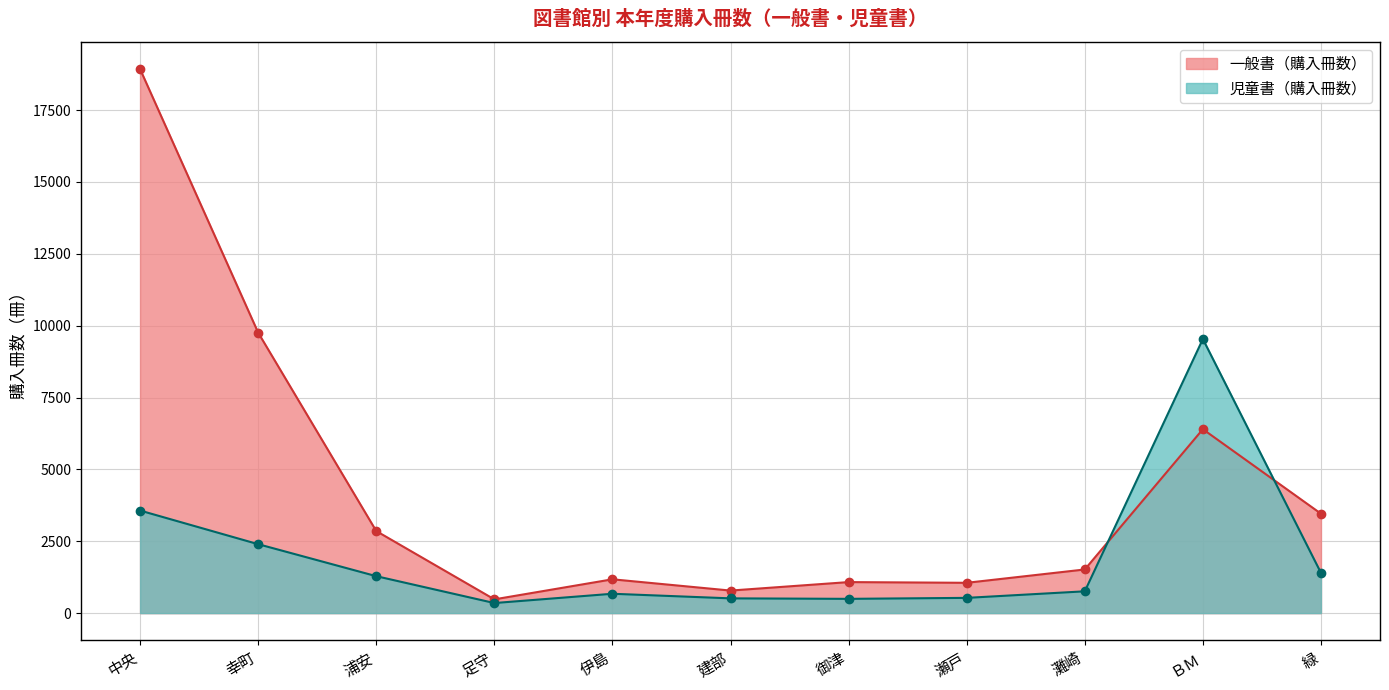

The 児童書（購入冊数） series shows 216 at 灘崎. True or false?

False